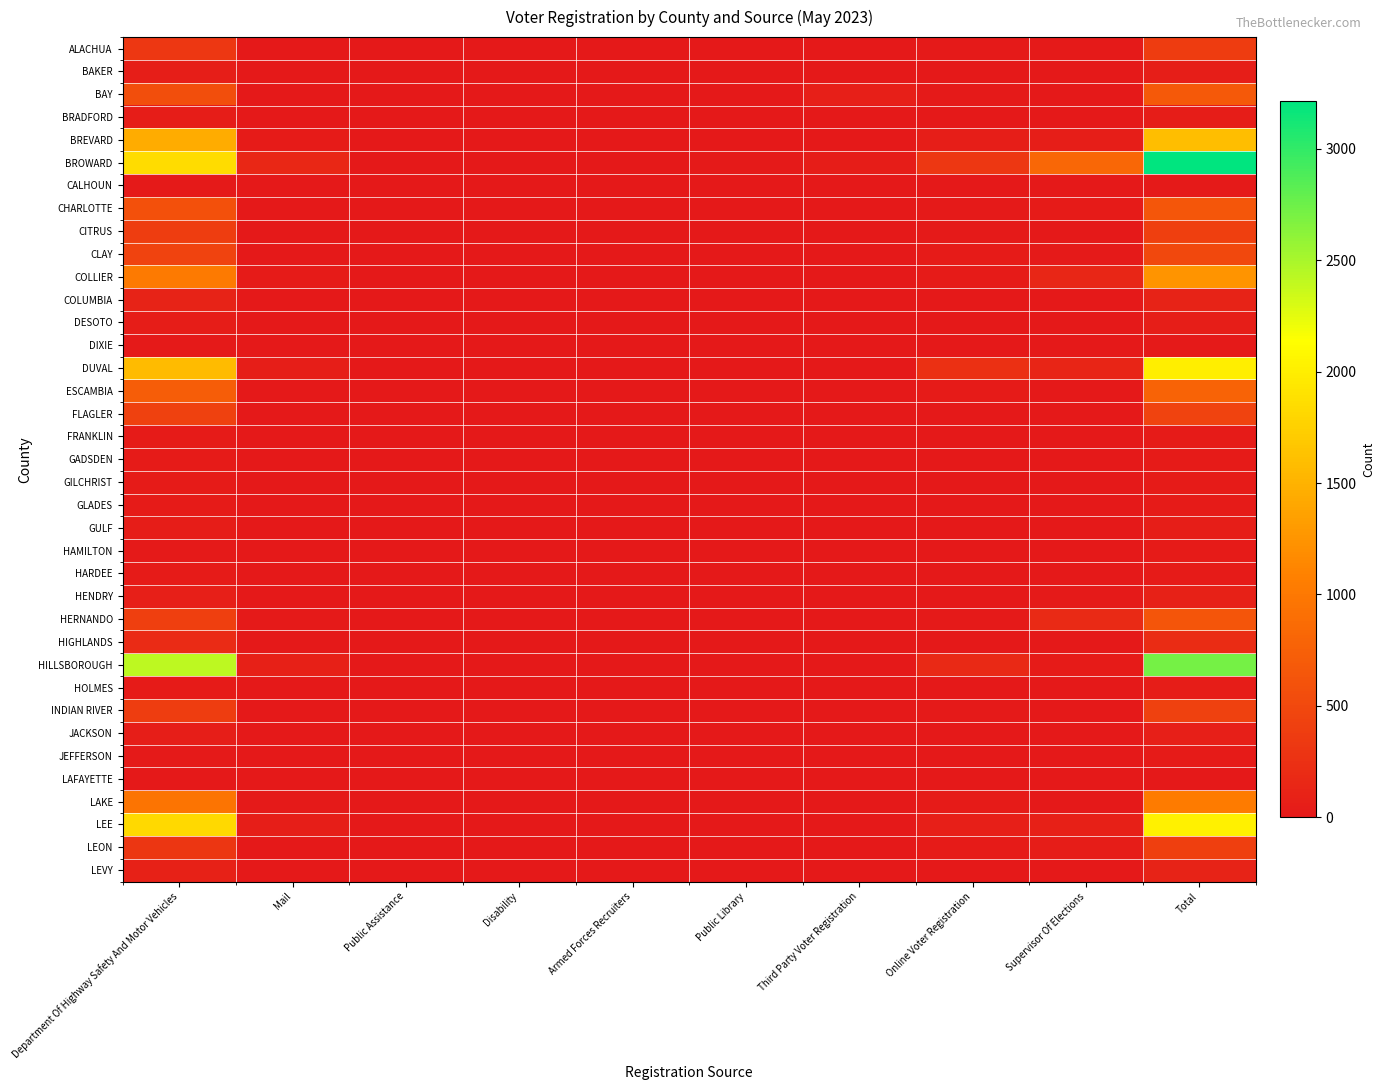

What is the total value across all series at Department Of Highway Safety And Motor Vehicles?

16611